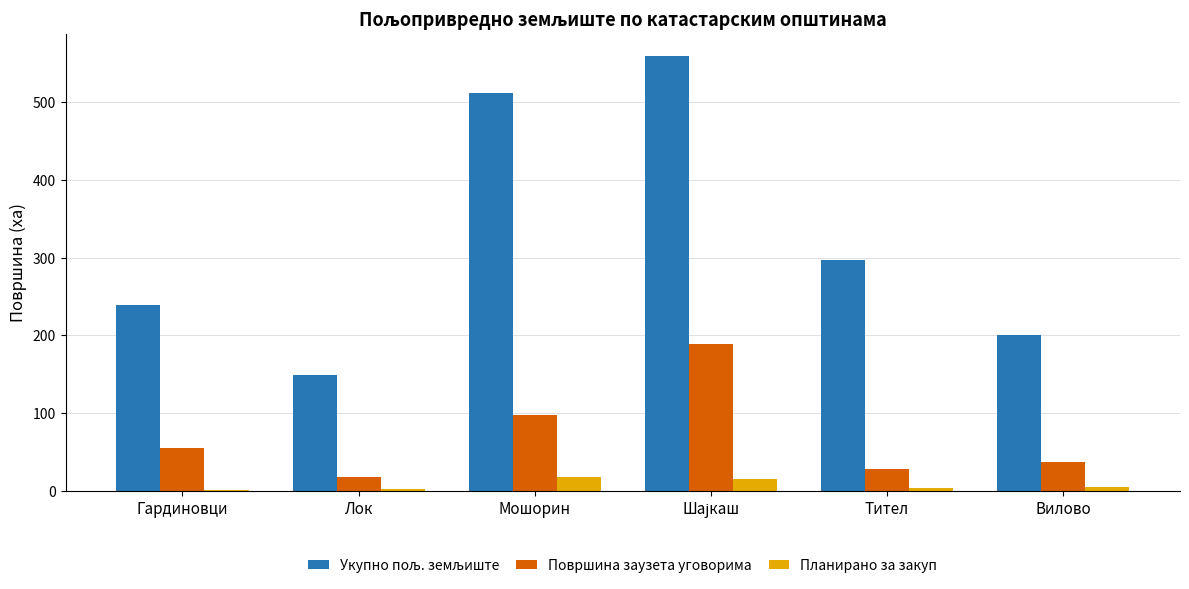

True or false: Површина заузета уговорима has a value of 28.0 at Тител.

True